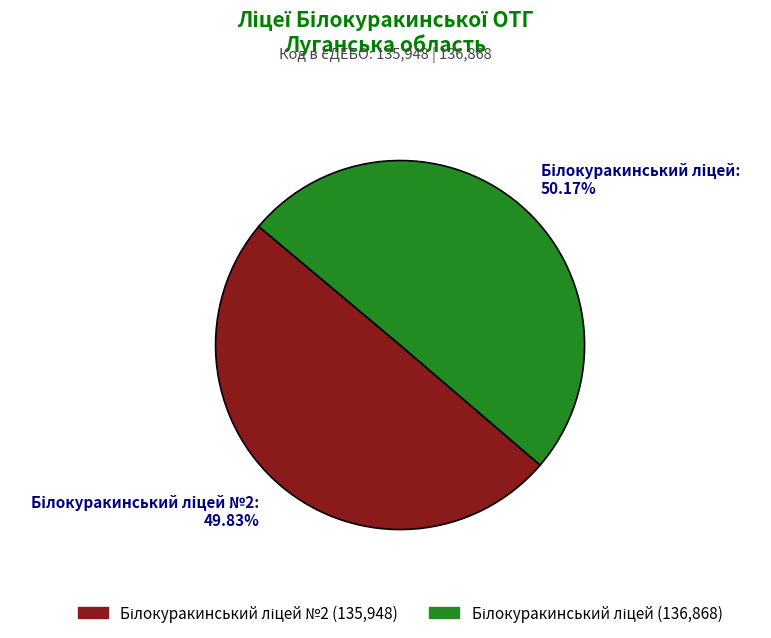

Is there a majority slice in this chart?

Yes